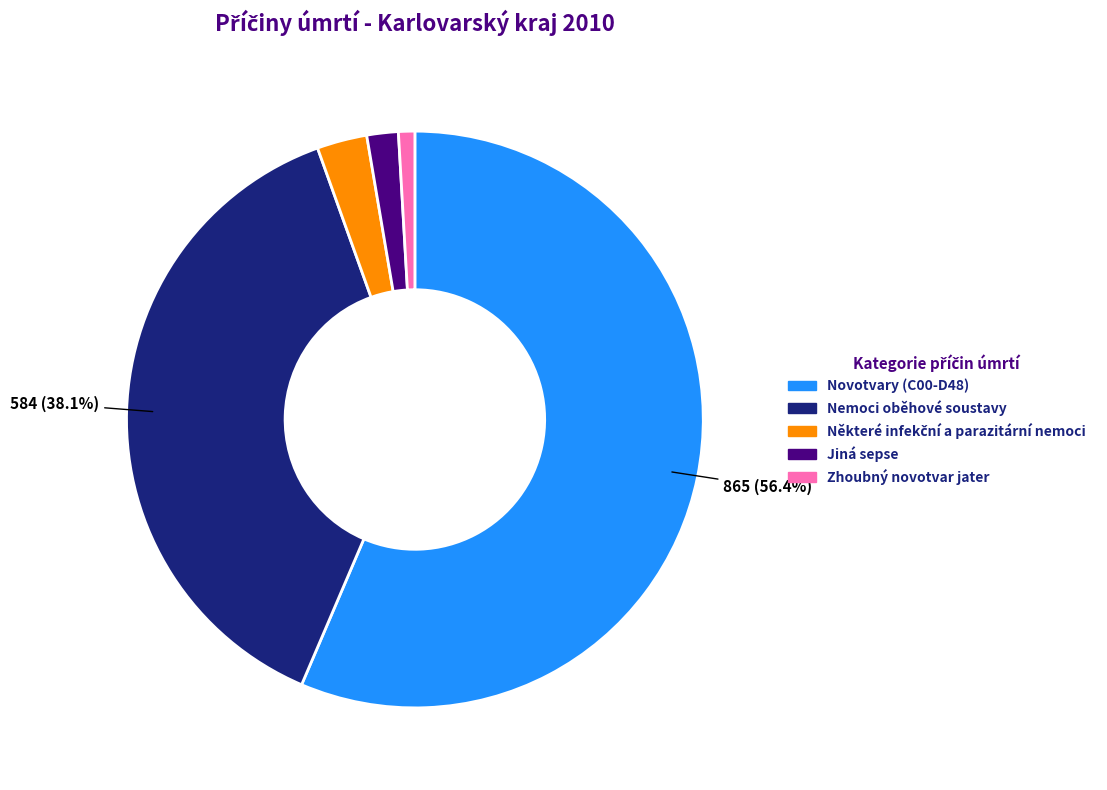

Which has a higher value, Zhoubný novotvar jater or Novotvary (C00-D48)?

Novotvary (C00-D48)